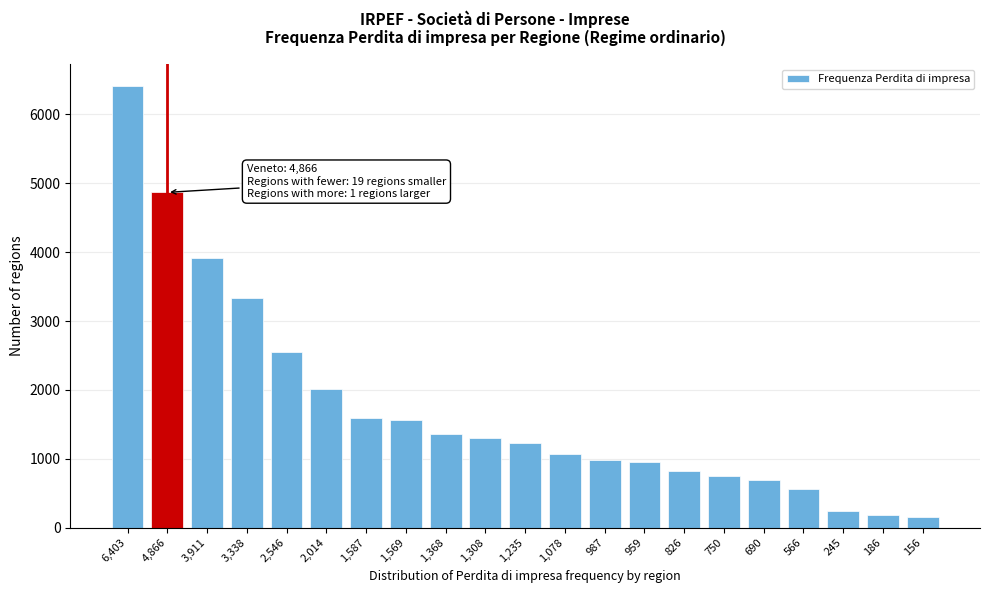

True or false: the data shows 959 at 959.

True